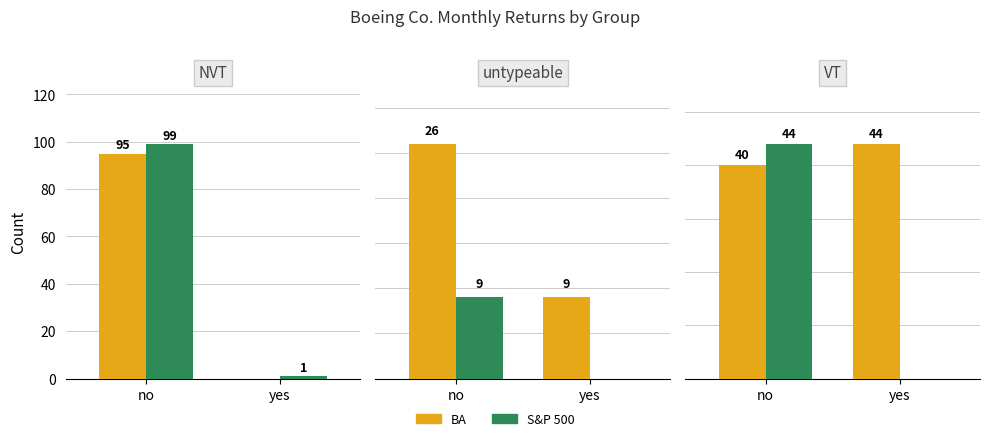

Between no and yes, which is larger?

yes